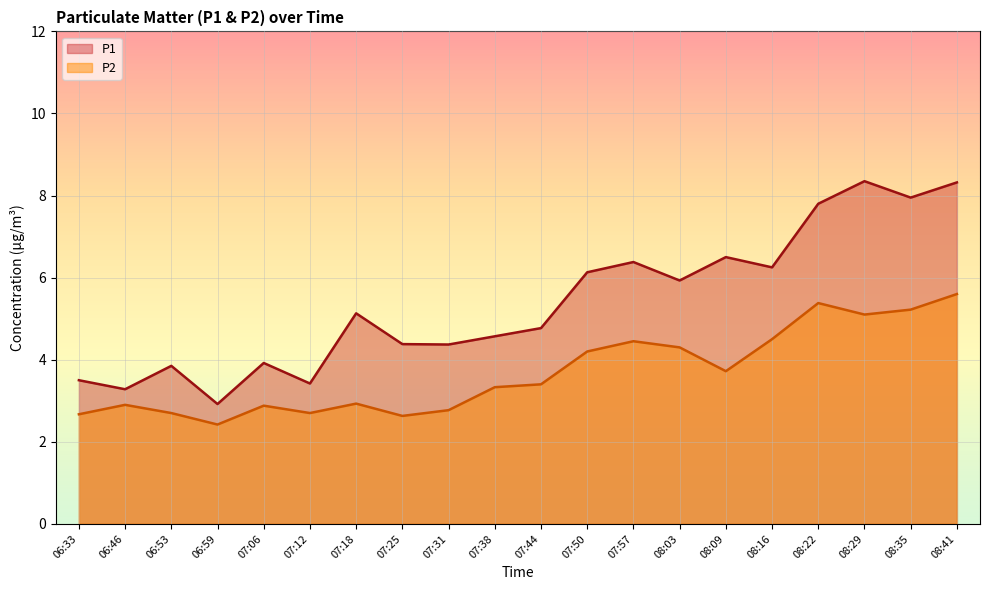

What is the spread (max minus min) of values at 08:16?

1.8